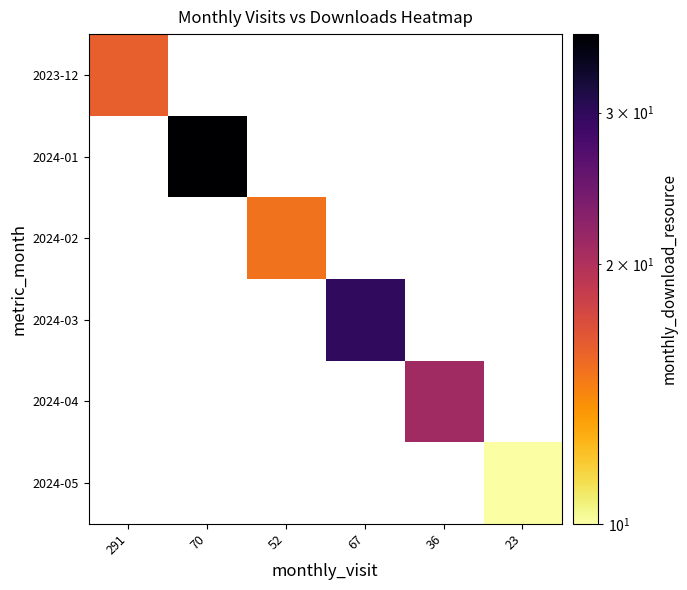

At how many categories does at least one series exceed 33?

1